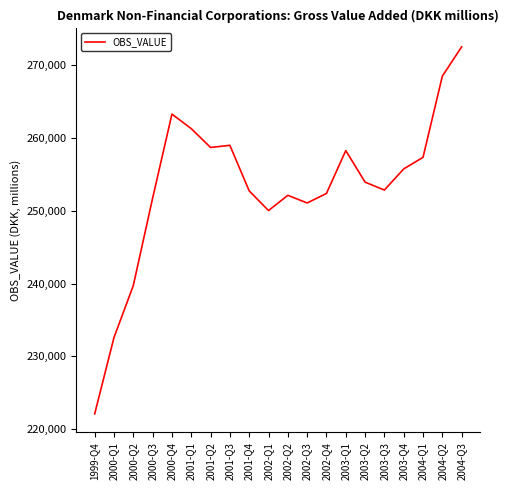

What is the ratio of the value at 2001-Q1 to the value at 2001-Q3?

1.0